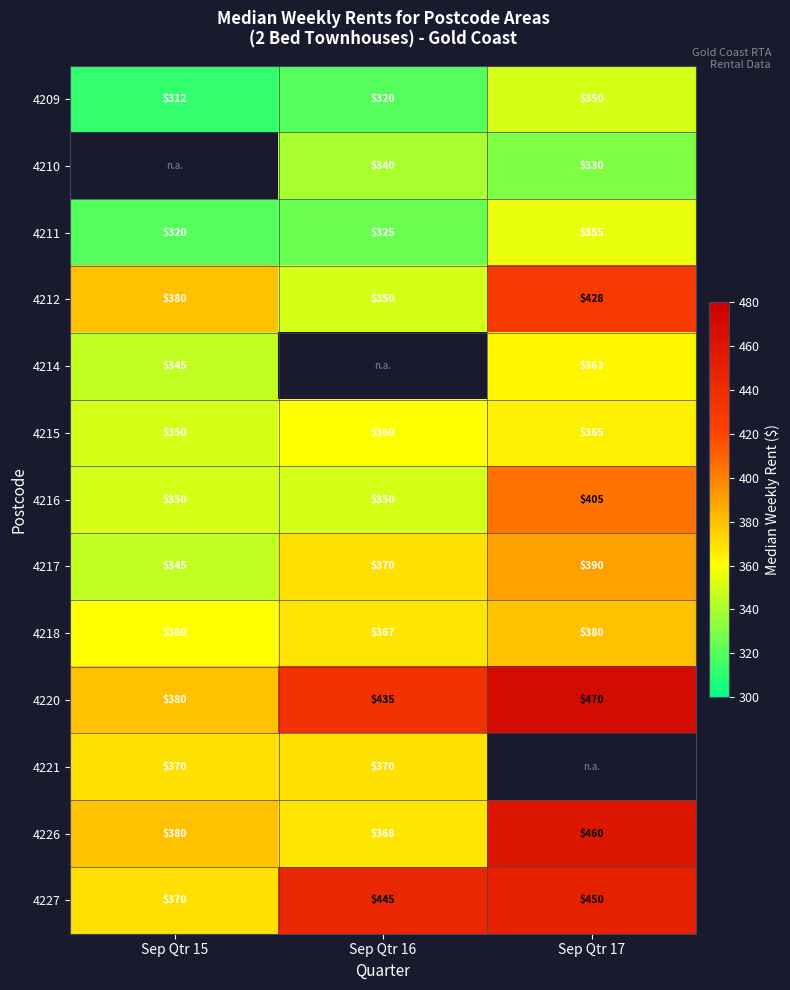

Which has a higher value, Sep Qtr 15 or Sep Qtr 17?

Sep Qtr 17